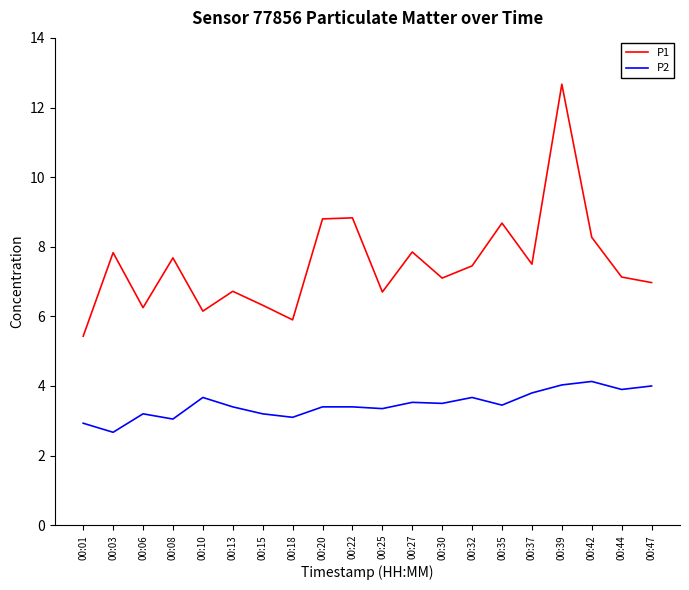

True or false: P1 and P2 intersect in this chart.

False